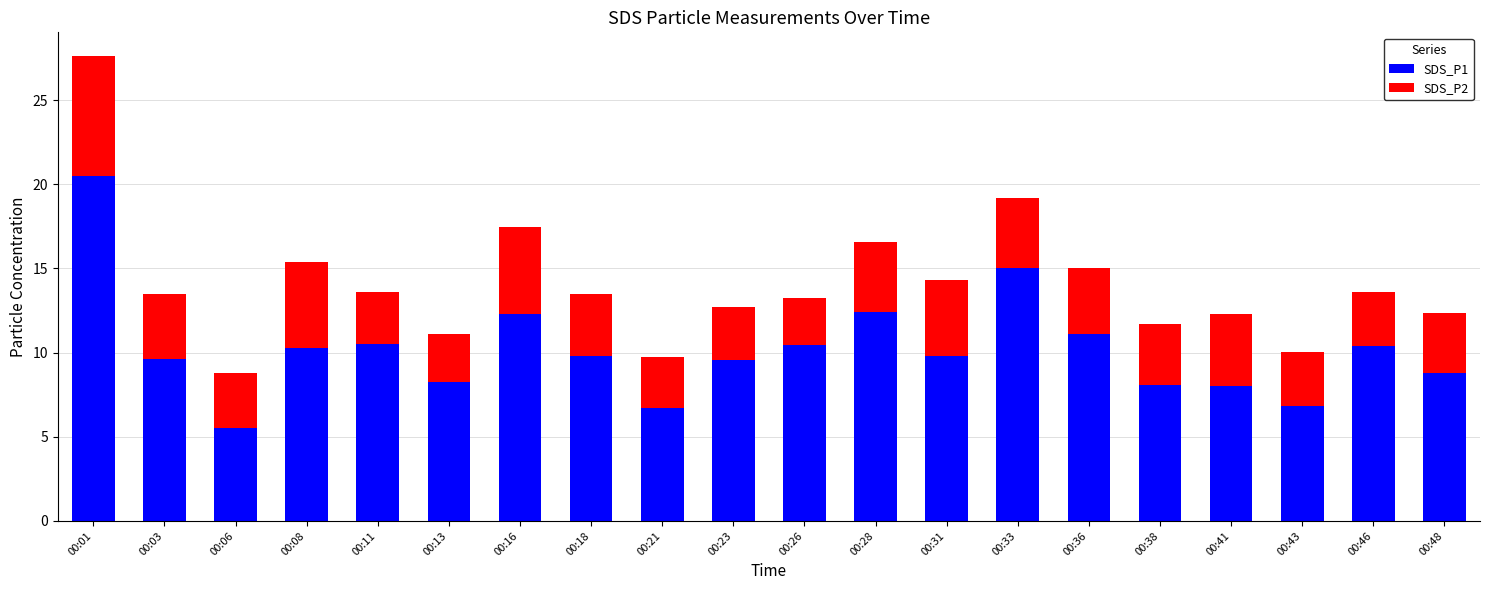

What is the lowest value of the SDS_P1 series?

5.5